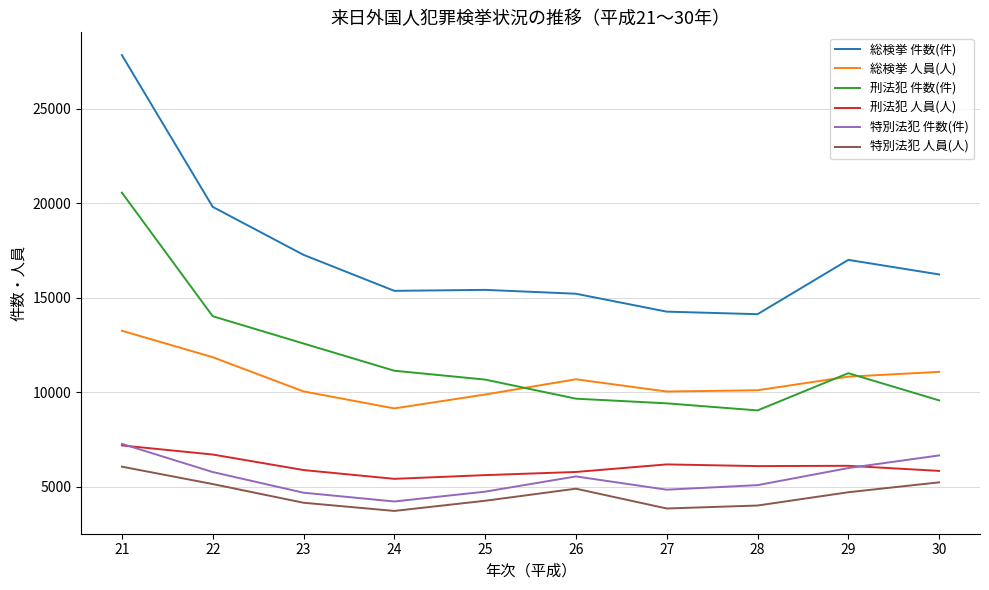

What is the maximum value for 特別法犯 件数(件)?

7275